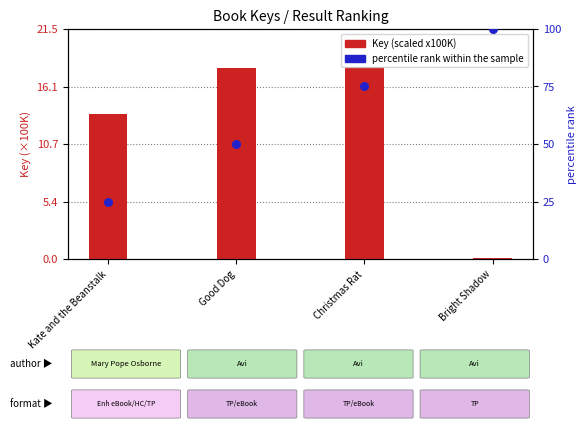

Which series has the widest spread of Y values?

percentile rank within the sample